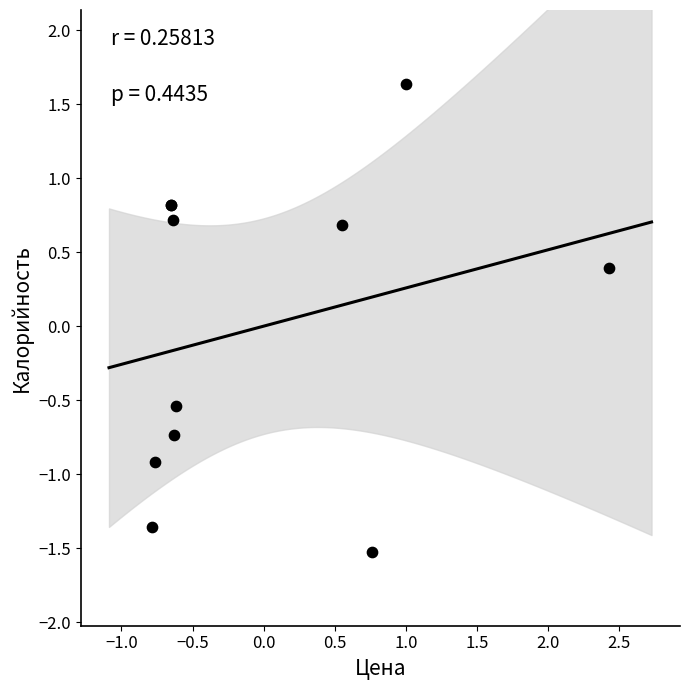

What Y value in the scatter plot is closest to 0?

0.4